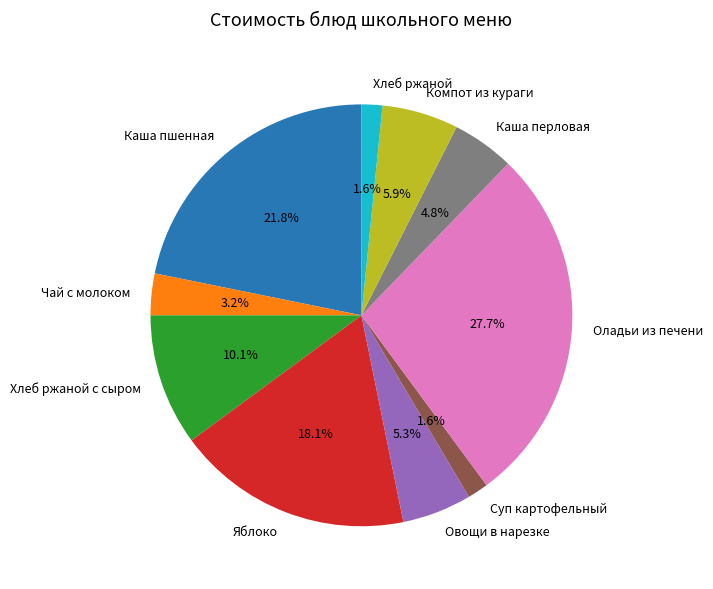

Does any single category account for the majority?

No